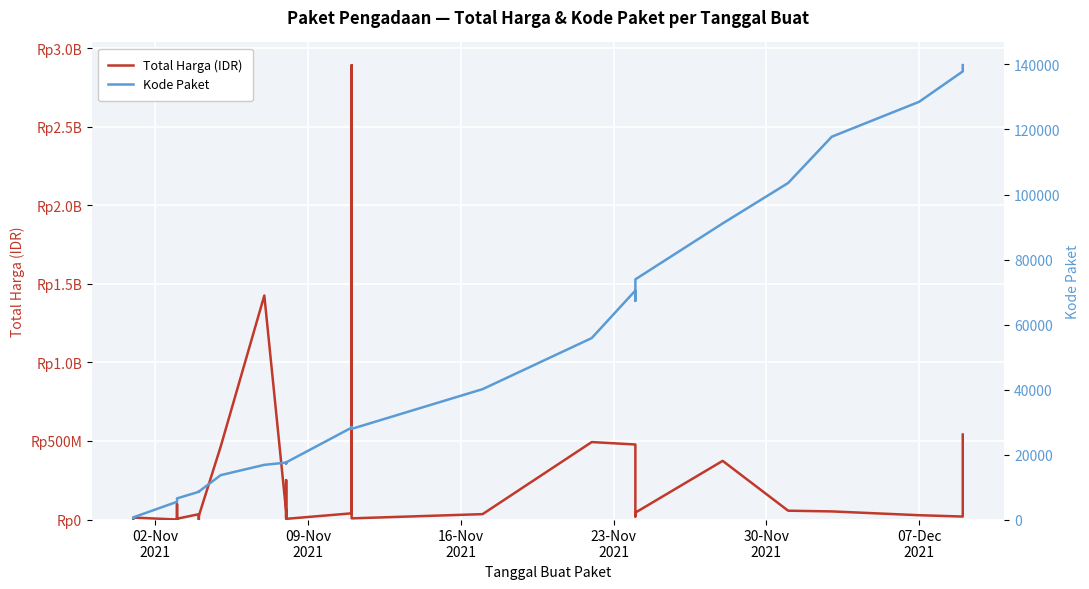

Rank the series at 02-Nov
2021 from highest to lowest value.

Total Harga (IDR), Kode Paket